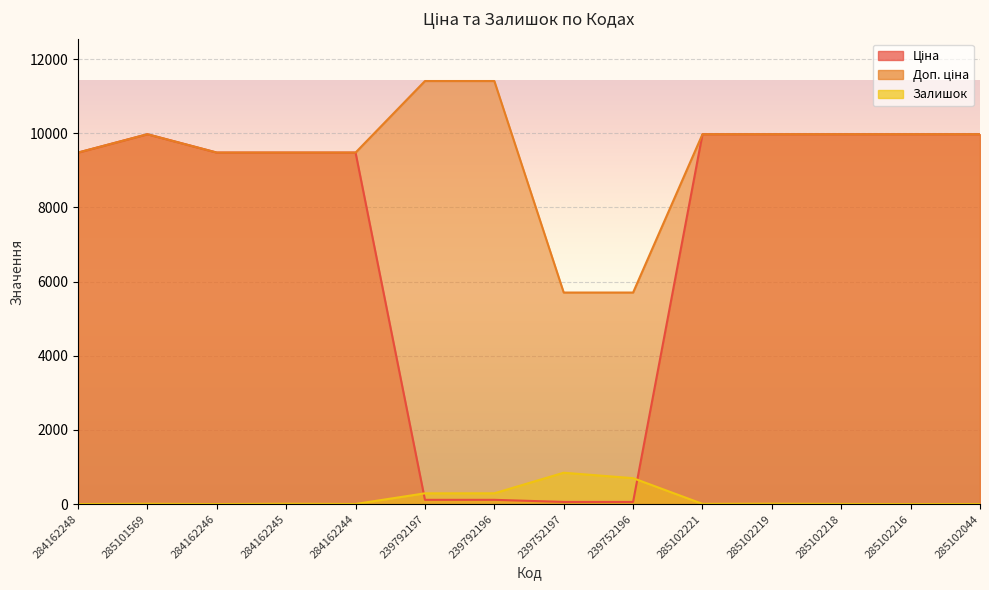

Reading left to right, extract all data points from this chart.

Ціна: 9480.1	9975.0	9480.1	9480.1	9480.1	114.1	114.1	57.0	57.0	9975.0	9975.0	9975.0	9975.0	9975.0
Доп. ціна: 9480.1	9975.0	9480.1	9480.1	9480.1	11410.0	11410.0	5705.0	5705.0	9975.0	9975.0	9975.0	9975.0	9975.0
Залишок: 0.0	7.0	0.0	8.0	2.0	289.0	290.0	845.0	698.0	5.0	9.0	3.0	0.0	1.0